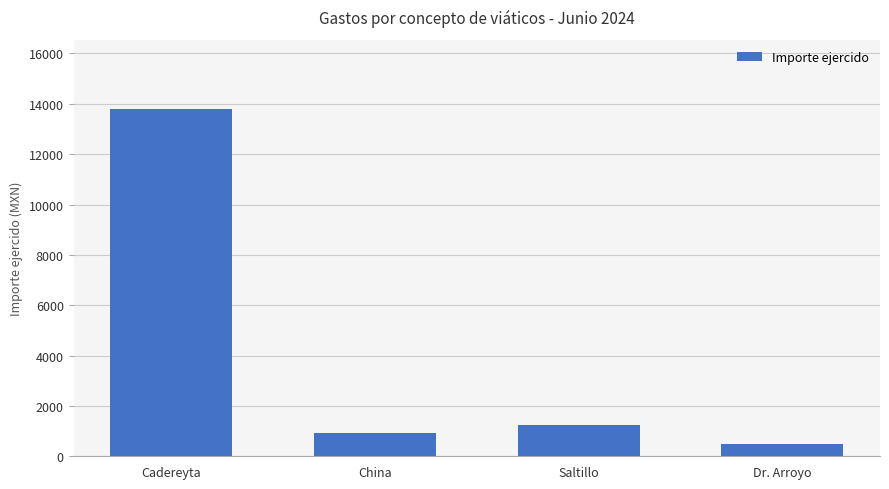

Which has a higher value, Dr. Arroyo or Saltillo?

Saltillo